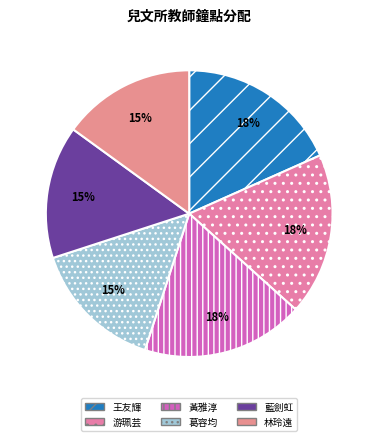

Is it true that 王友輝 is 18% of the pie?

True